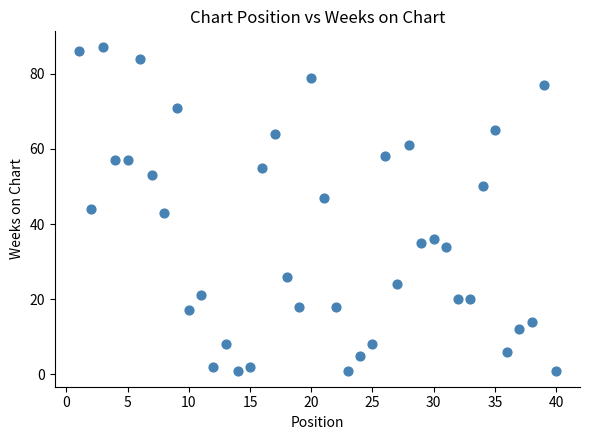

What is the range of X values (max minus min)?

39